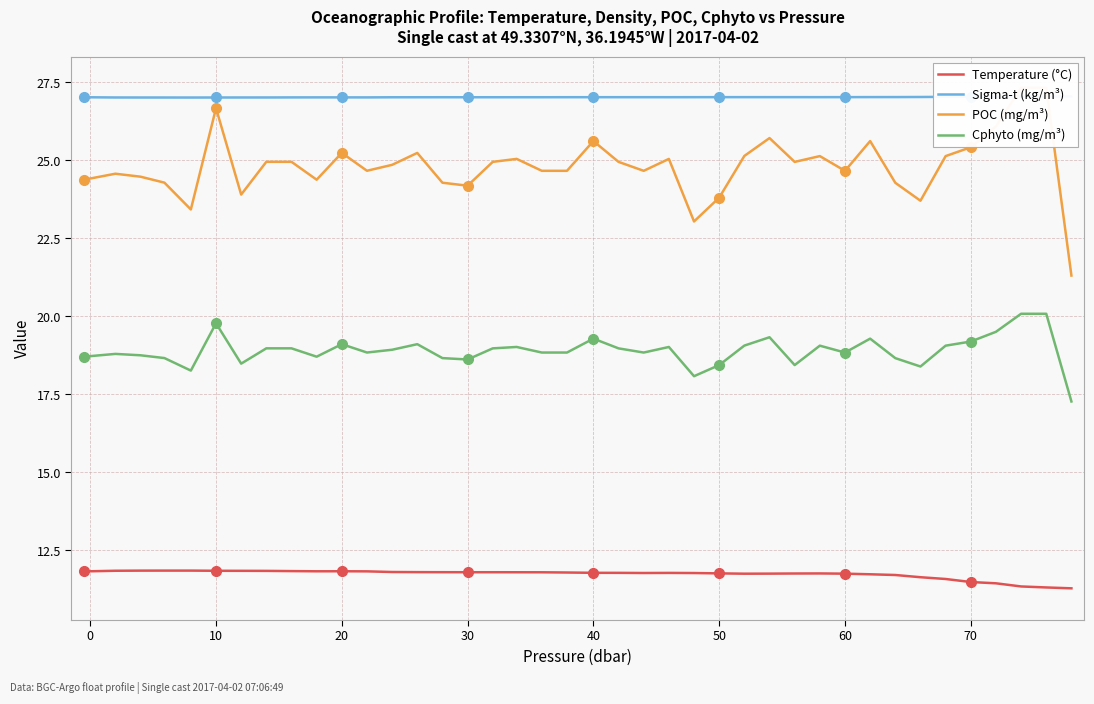

In Temperature (°C), how many points are higher than both neighbors (excluding endpoints)?

3